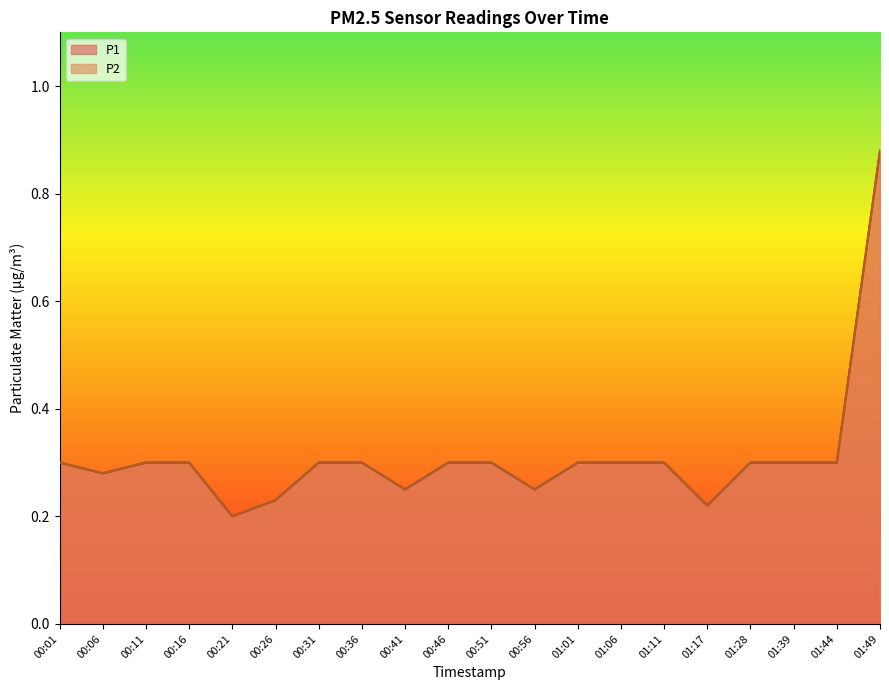

What is the difference between the maximum and second lowest values in the P1 series?

0.7